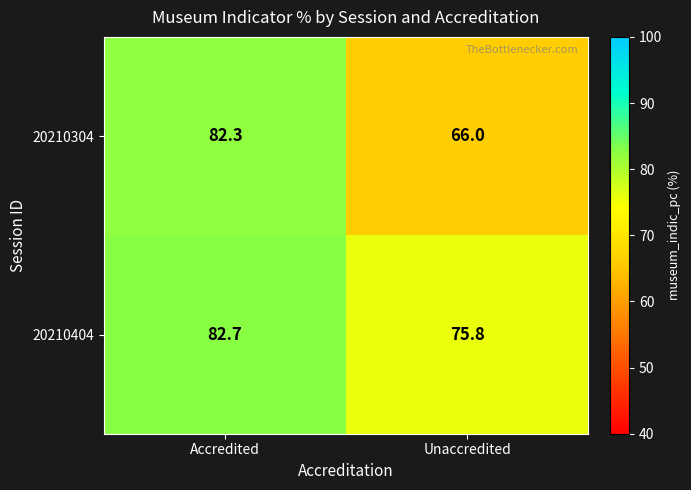

What value does the 20210304 series have at Unaccredited?

66.0